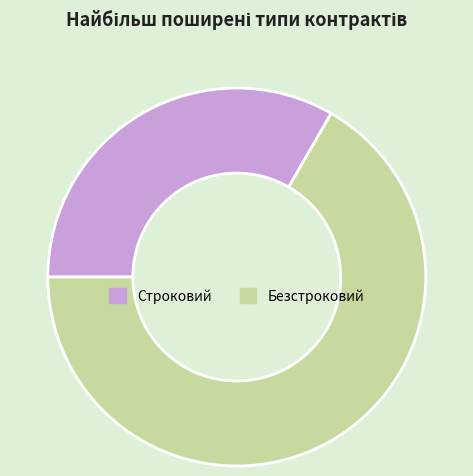

The Строковий slice represents 23% of the pie. True or false?

False